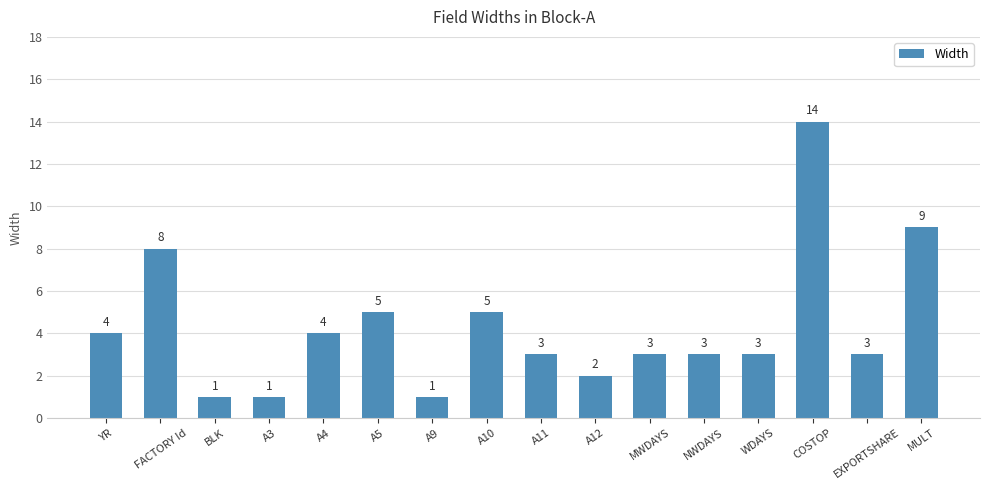

What is the ratio of the value at A5 to the value at A9?

5.0